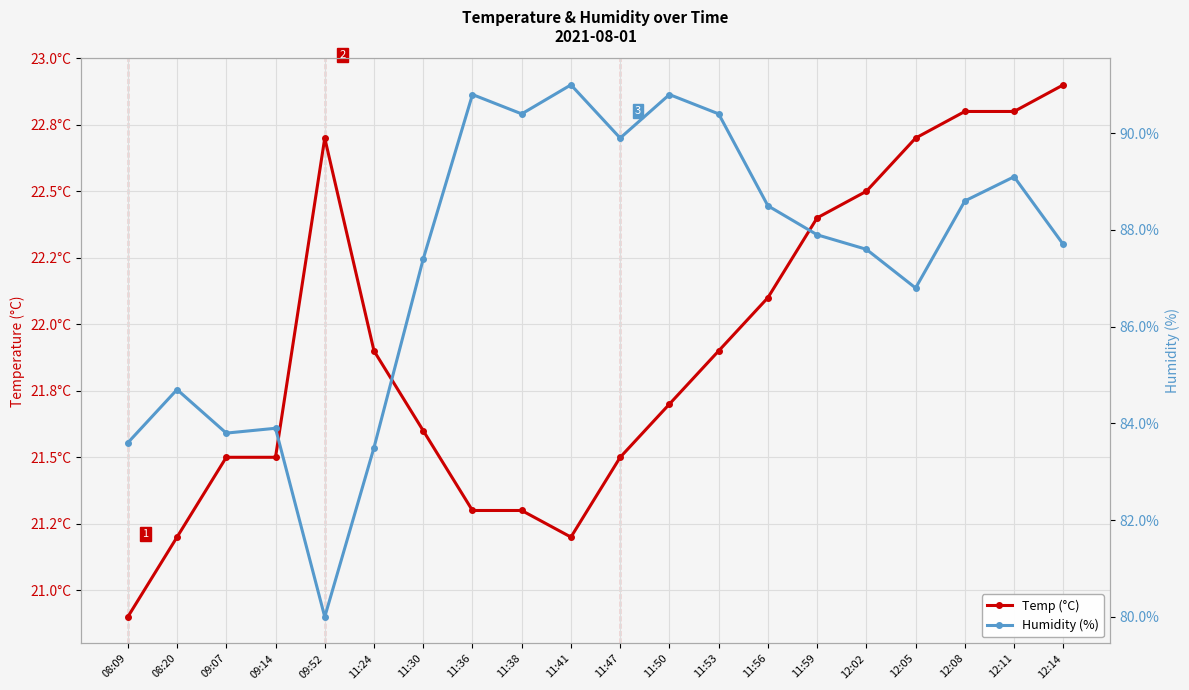

The Humidity (%) series shows 33.9 at 12:02. True or false?

False